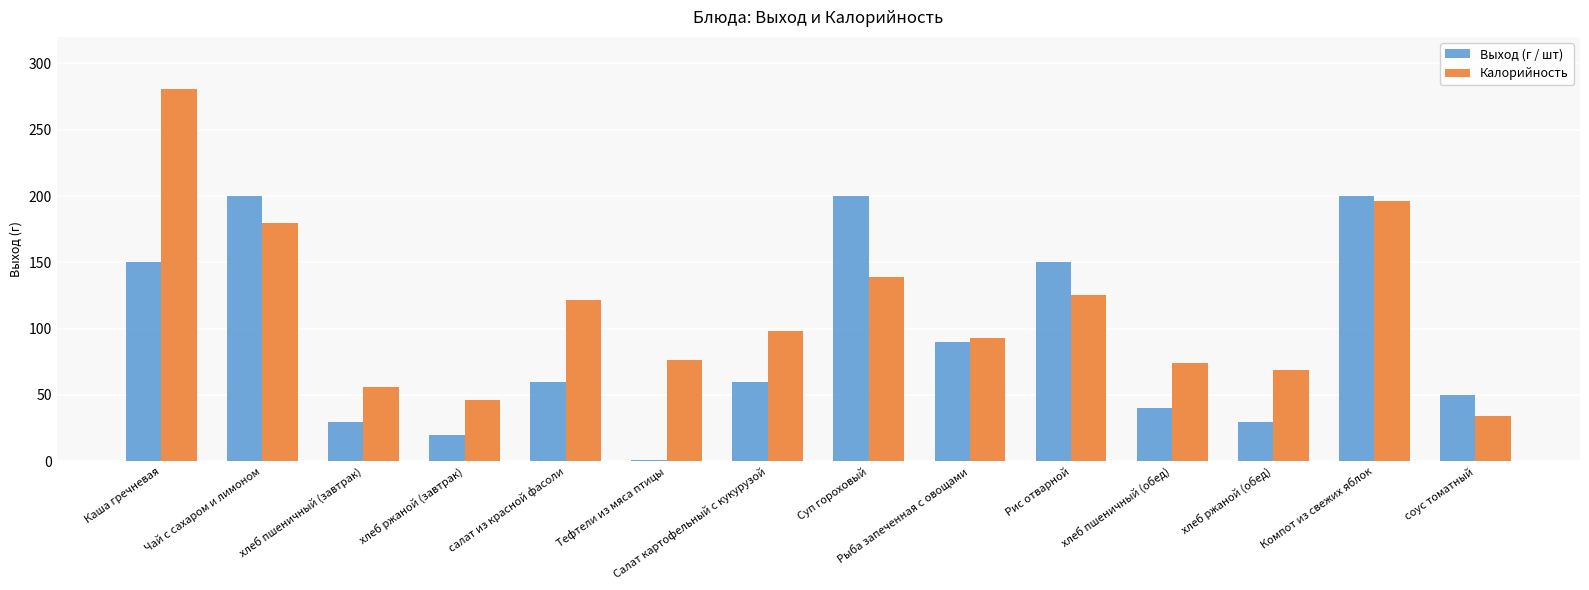

Are the bars grouped side by side (vs. stacked)?

Yes